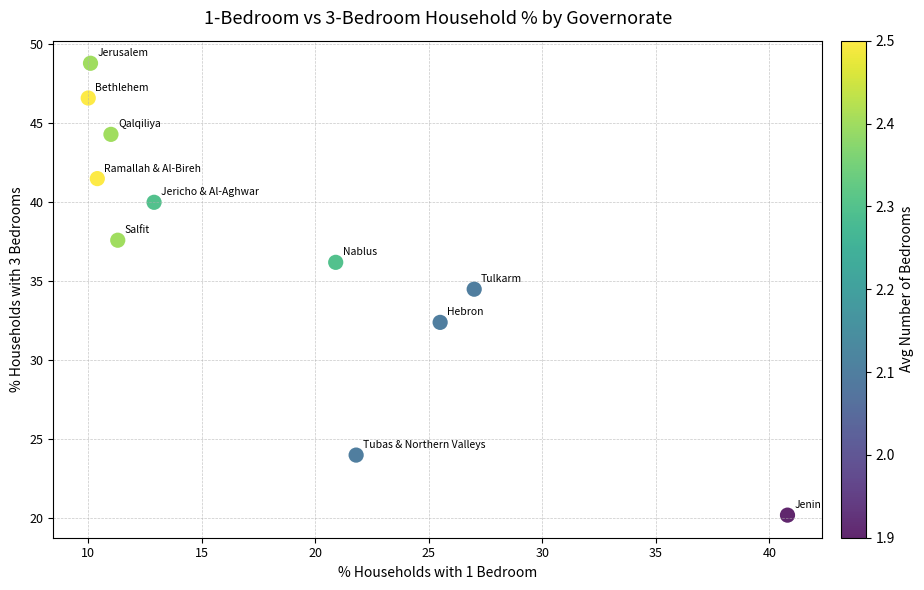

What Y value in the scatter plot is closest to 34?

34.5